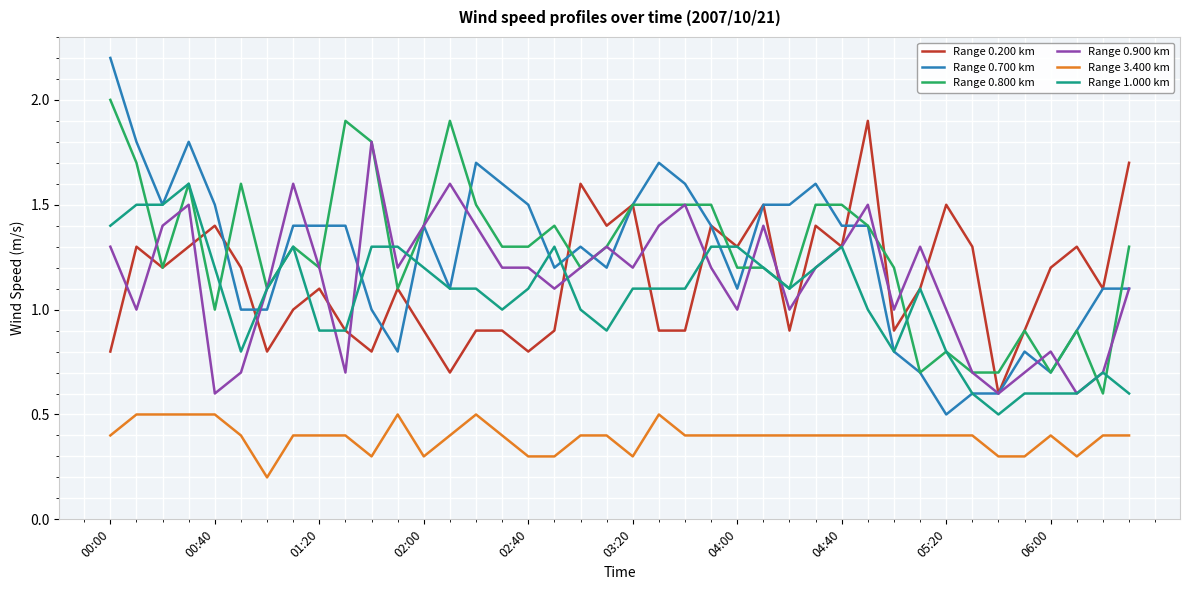

Which series has the largest range (max minus min)?

Range 0.700 km